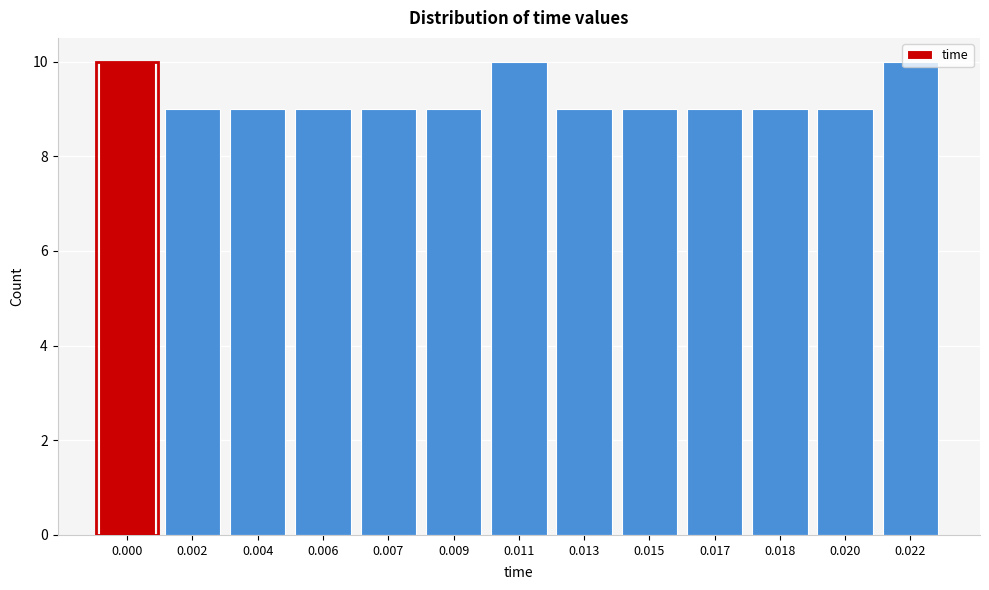

What is the sum of the values at 0.002 and 0.015?

18